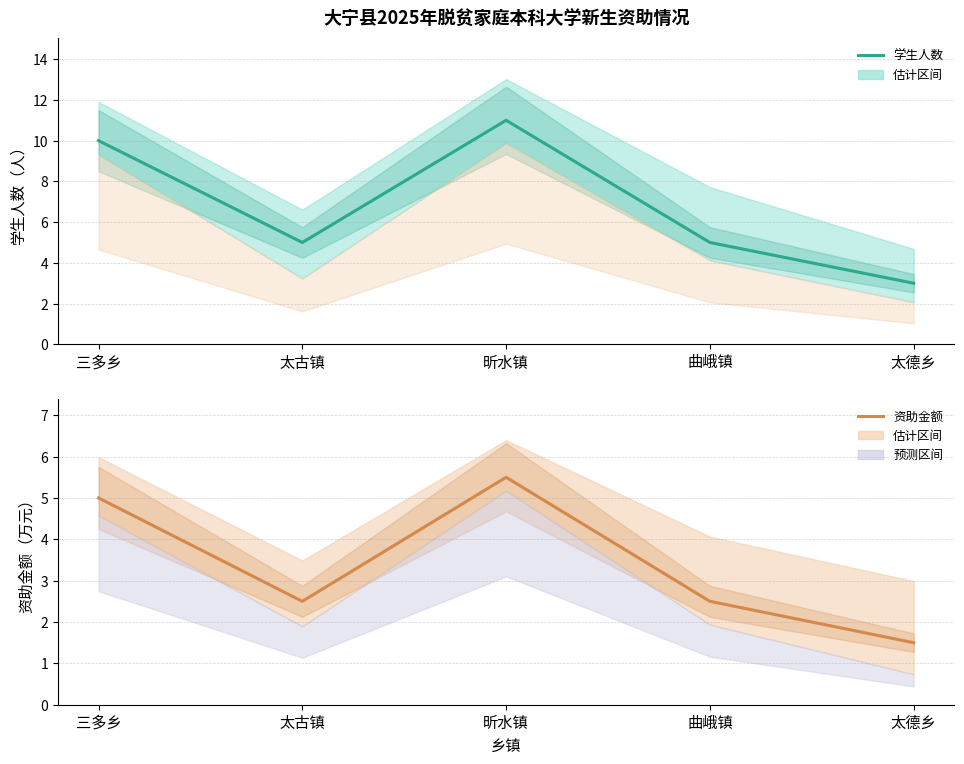

Which series has the largest total across all categories?

学生人数